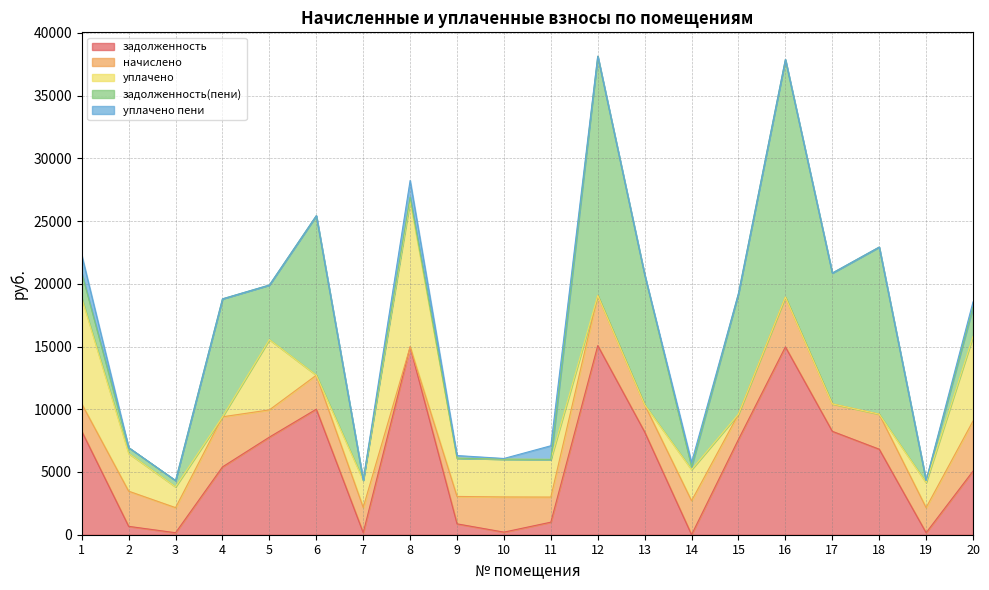

What is the value of the уплачено пени point at the 11th from the left?

1089.0